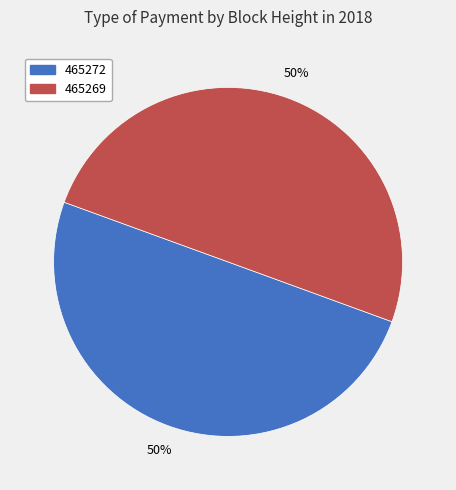

Approximately how many times larger is the value at 465272 compared to 465269?

1.0